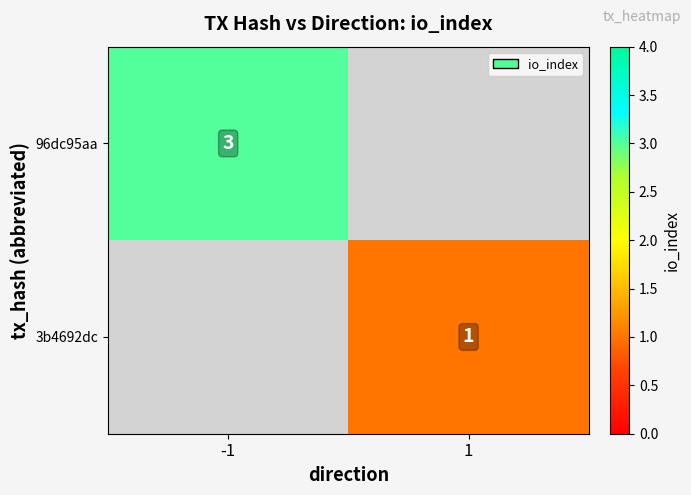

At how many categories does at least one series exceed 2?

1